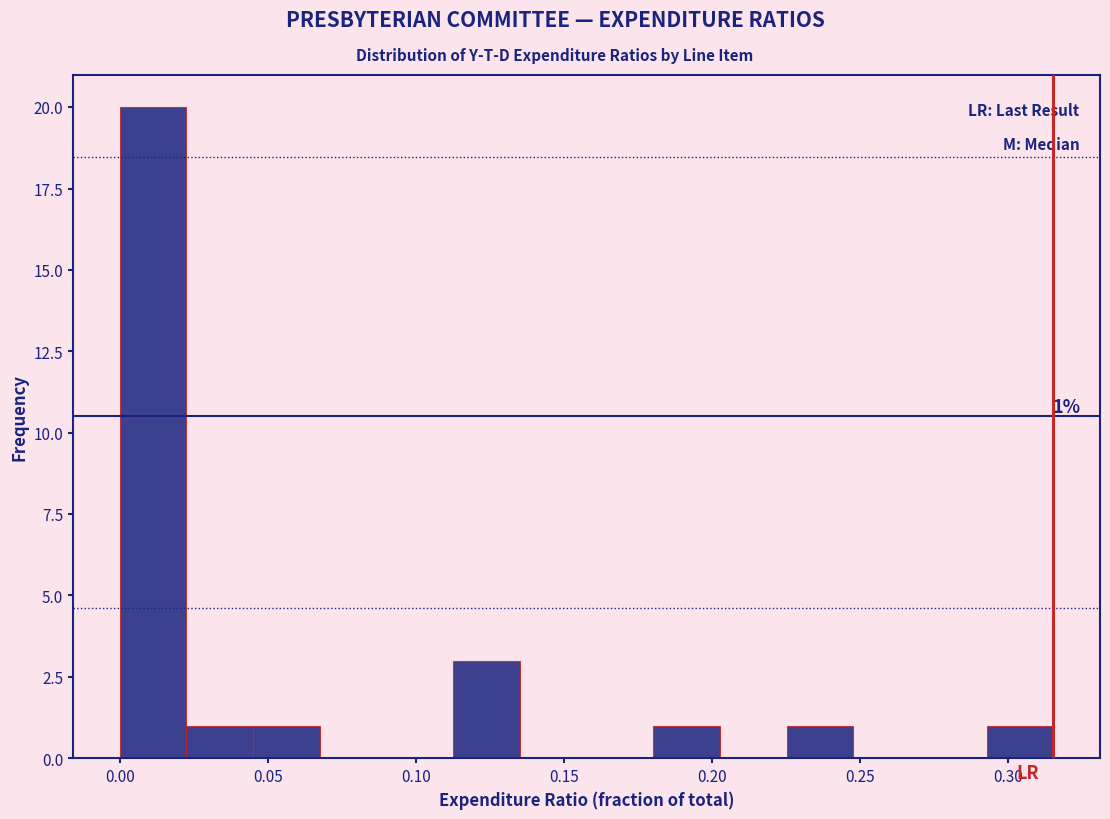

Which range on the x-axis has the tallest bar?

0.000 to 0.025